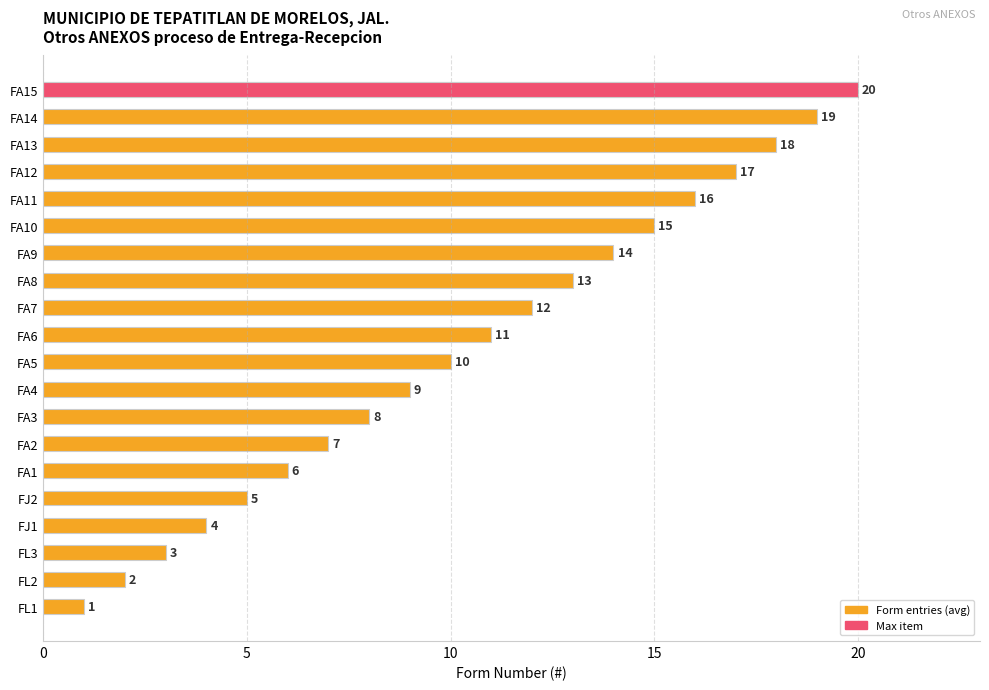

Count the number of values greater than 11.

9